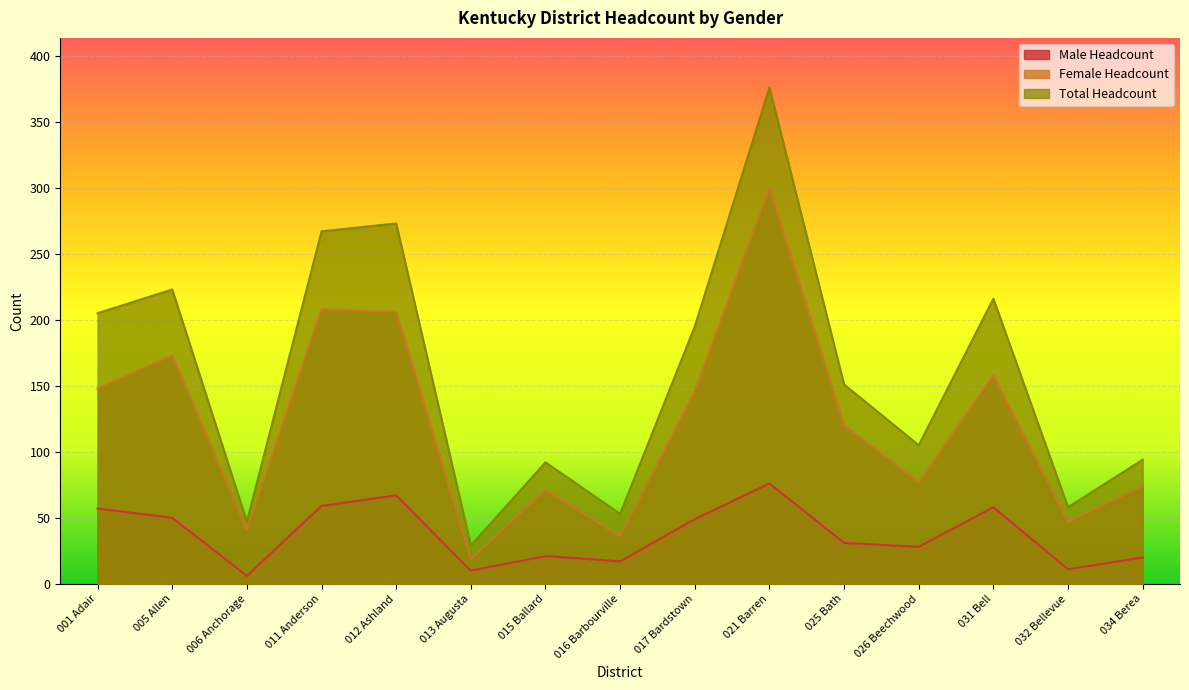

True or false: Male Headcount and Total Headcount cross at least once.

False